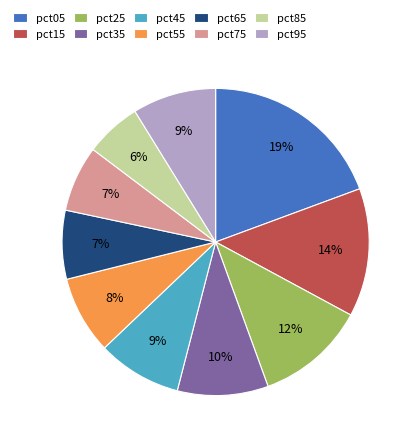

To the nearest percent, what portion does pct75 represent?

7%